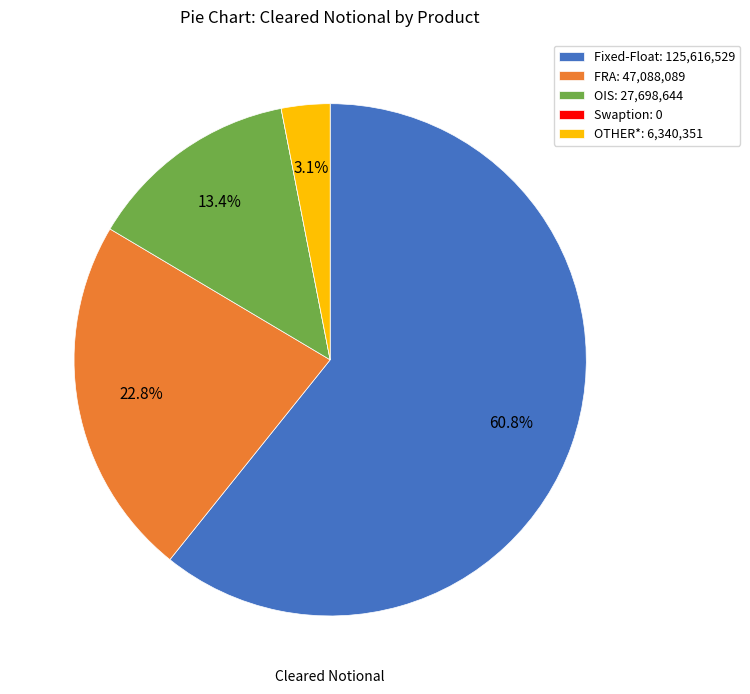

What percentage is the FRA slice, to the nearest percent?

23%